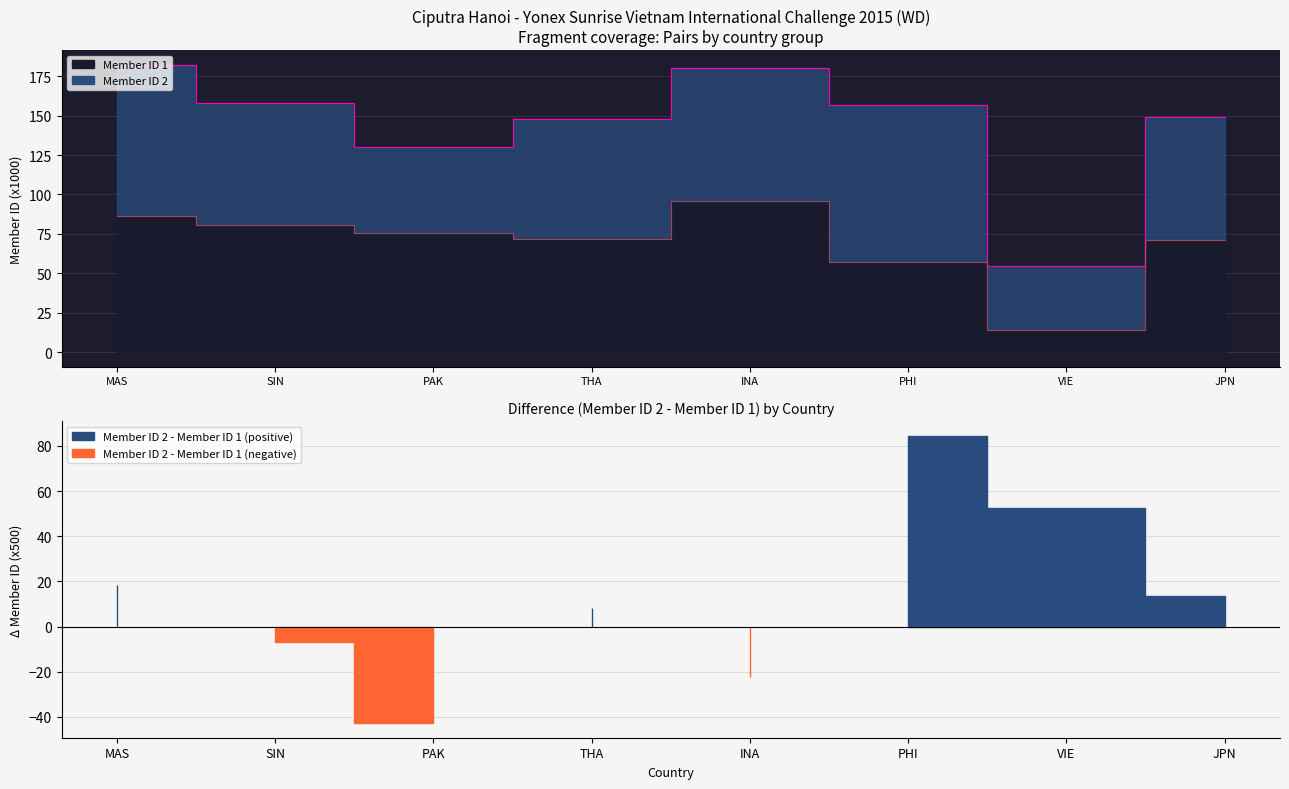

Between SIN and MAS, which is larger?

MAS